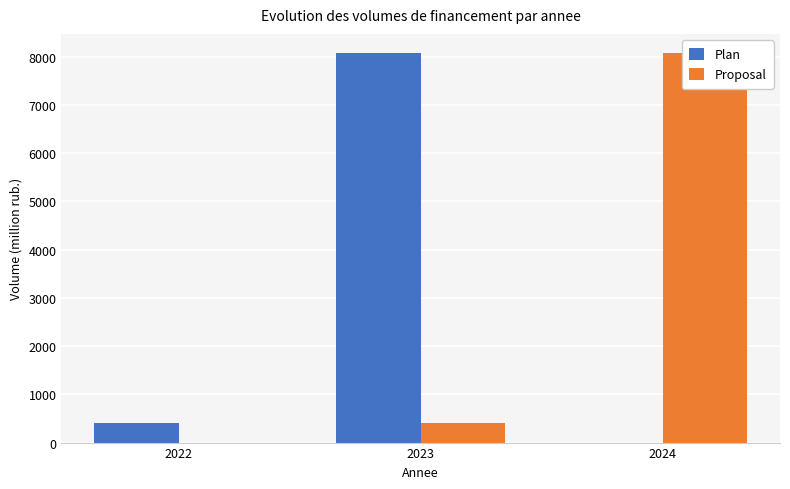

At which label is Proposal closest to 4034?

2023